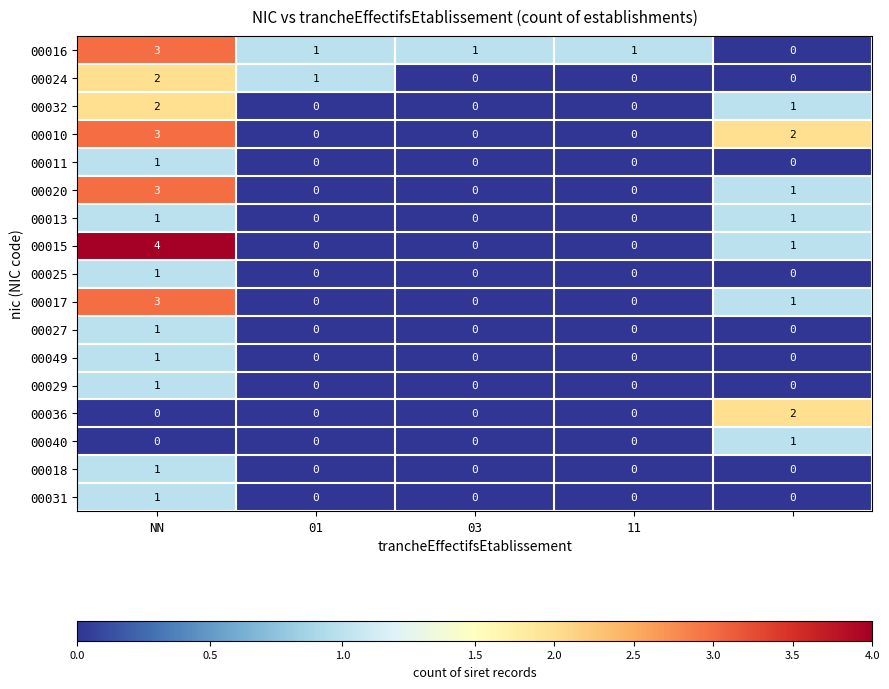

Which series has the widest spread of values?

00015